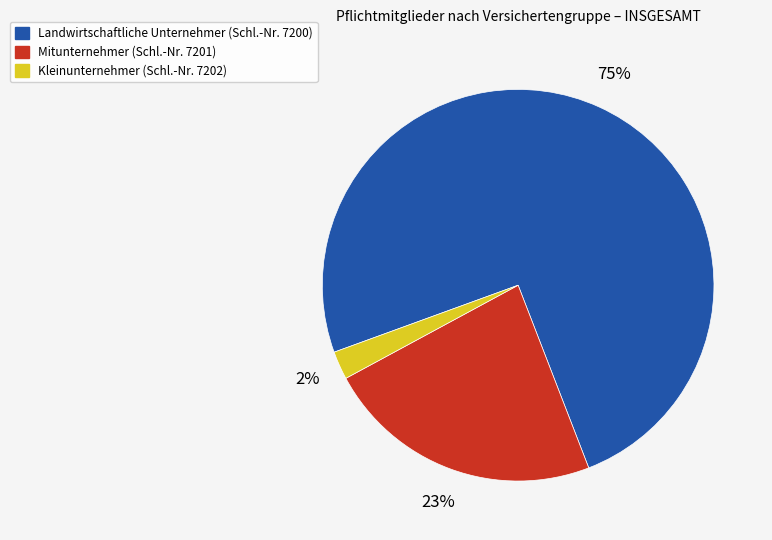

To the nearest percent, what is the average slice percentage?

33%